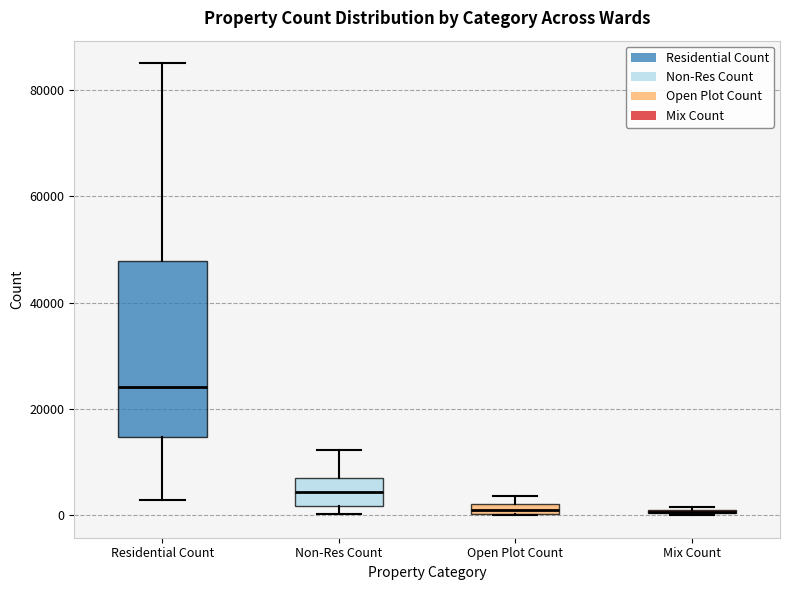

Comparing the boxes themselves (not the whiskers), which one is the tallest?

Residential Count